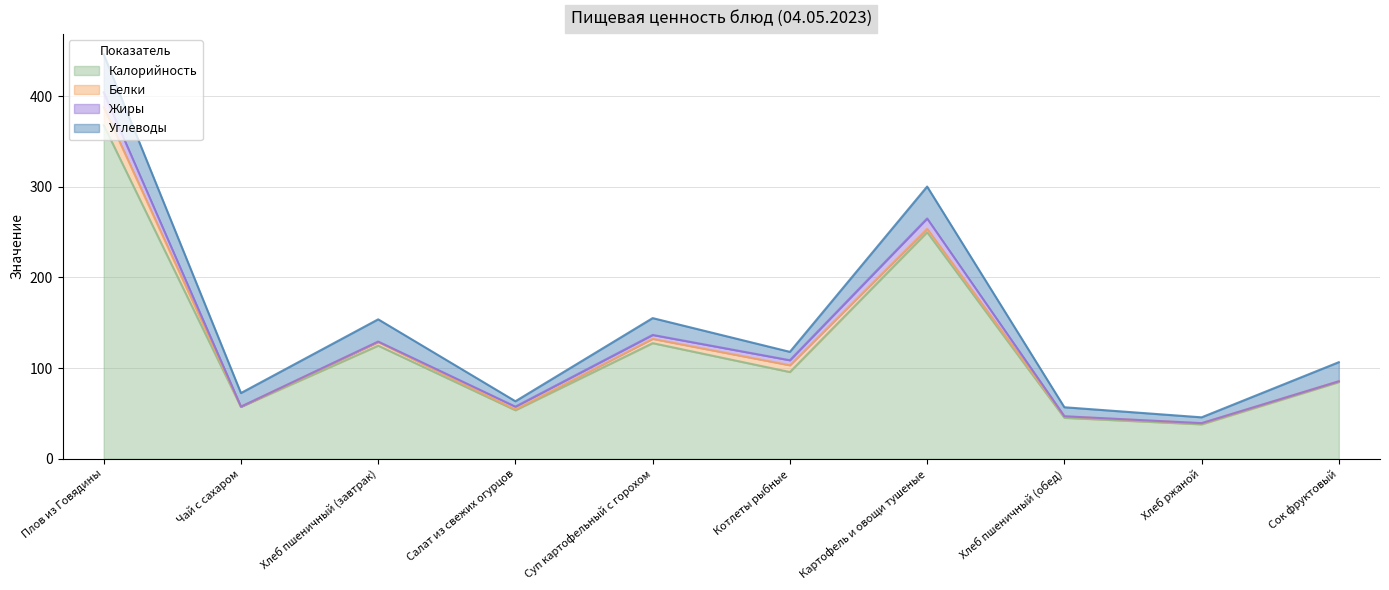

What is the sum of all Калорийность values?

1244.7